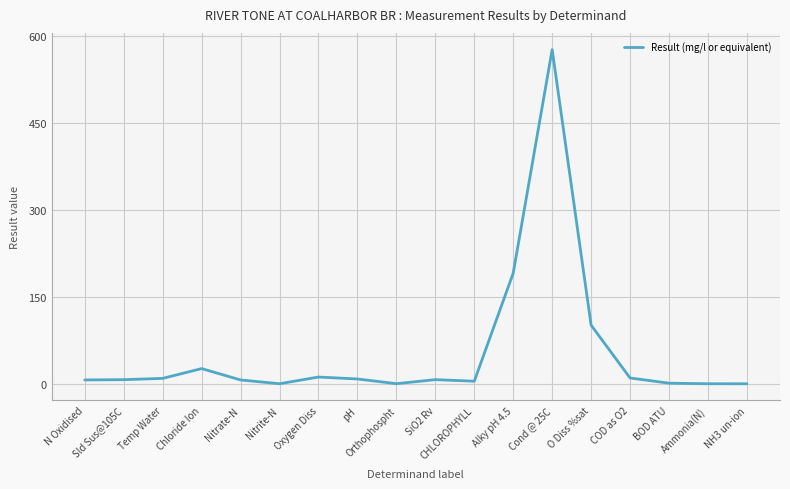

Count the number of data series in this chart.

1